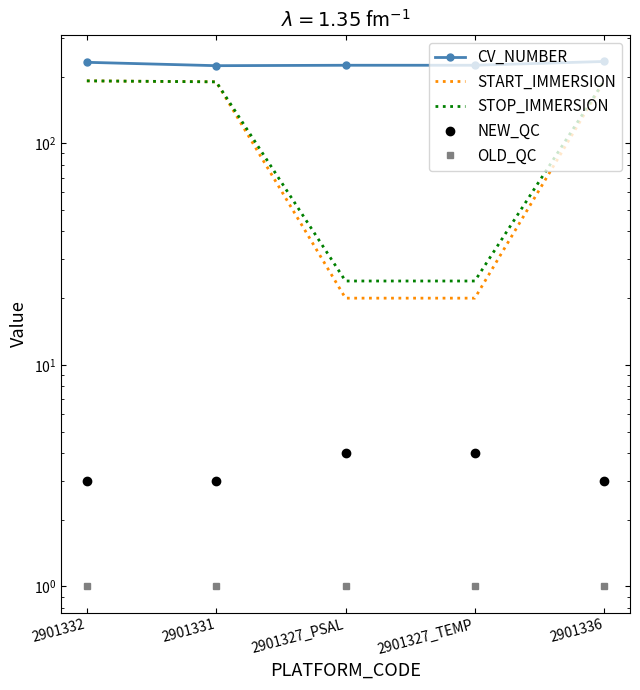

Reading left to right, what are all the values shown in this chart?

CV_NUMBER: 232.0	224.0	225.0	225.0	234.0
START_IMMERSION: 191.3	189.4	20.0	20.0	191.1
STOP_IMMERSION: 191.3	189.4	23.9	23.9	191.1
NEW_QC: 3.0	3.0	4.0	4.0	3.0
OLD_QC: 1.0	1.0	1.0	1.0	1.0